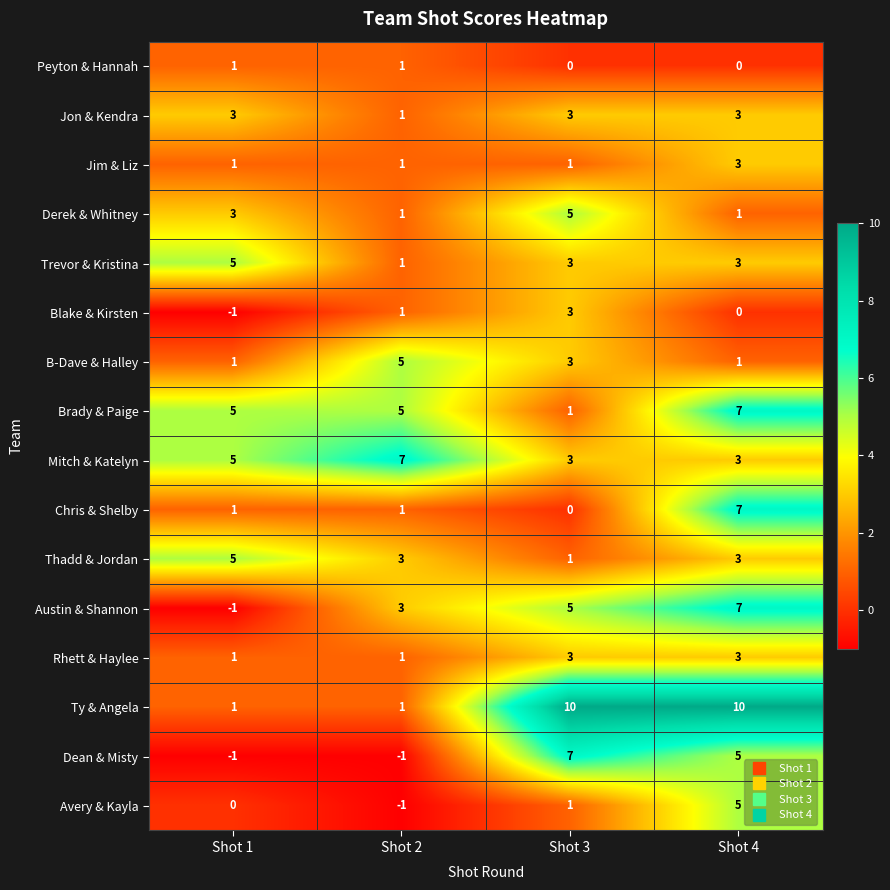

Which series changed the most between Shot 1 and Shot 4?

Ty & Angela